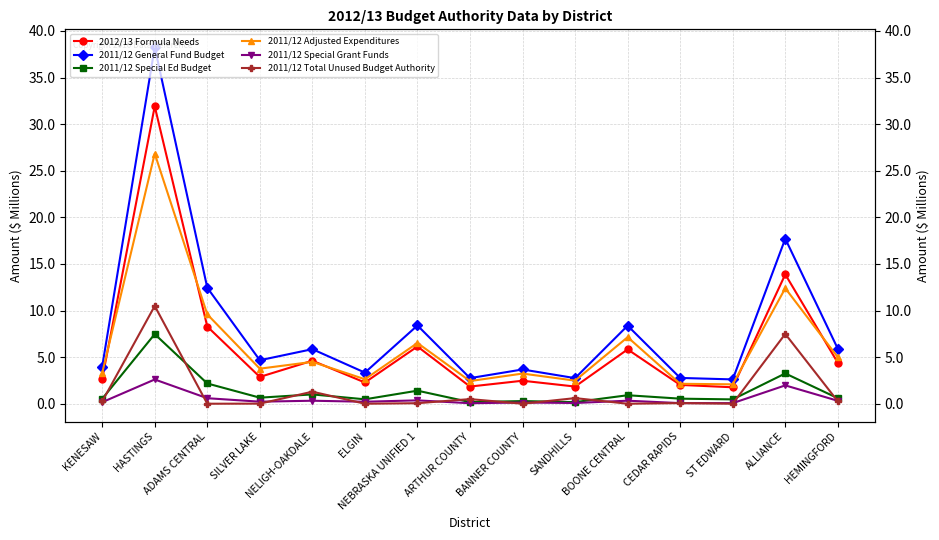

True or false: 2011/12 Total Unused Budget Authority and 2012/13 Formula Needs cross at least once.

False